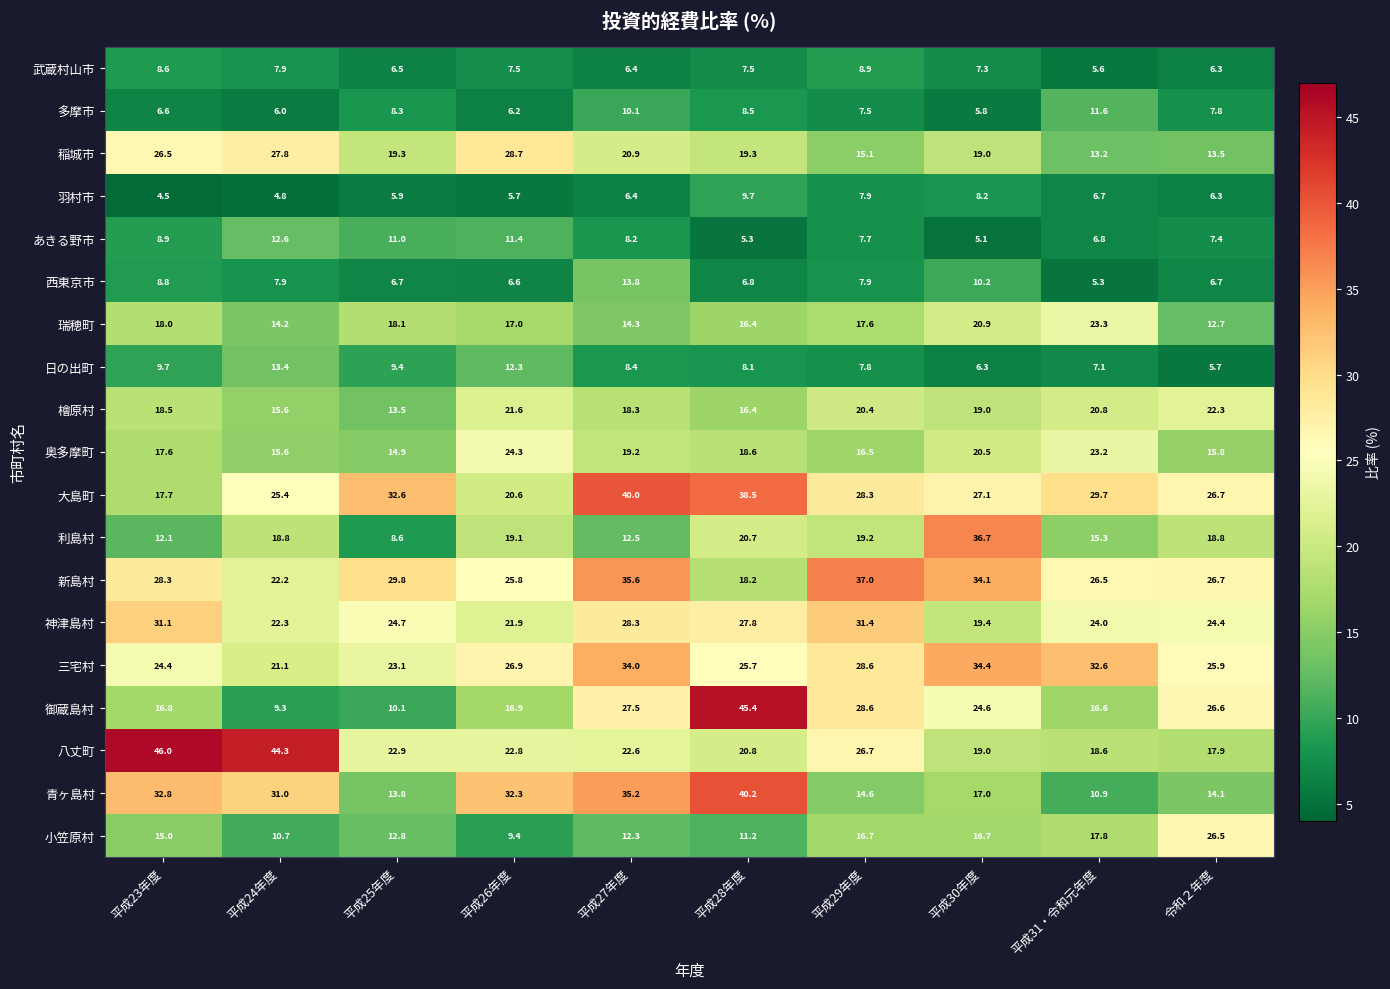

Count the number of categories in the chart.

10